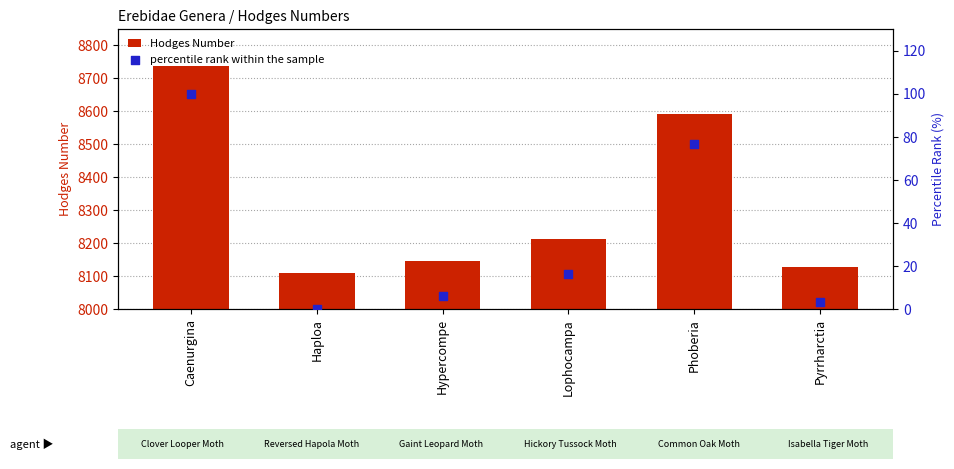

At which category is the sum across all series the highest?

Caenurgina